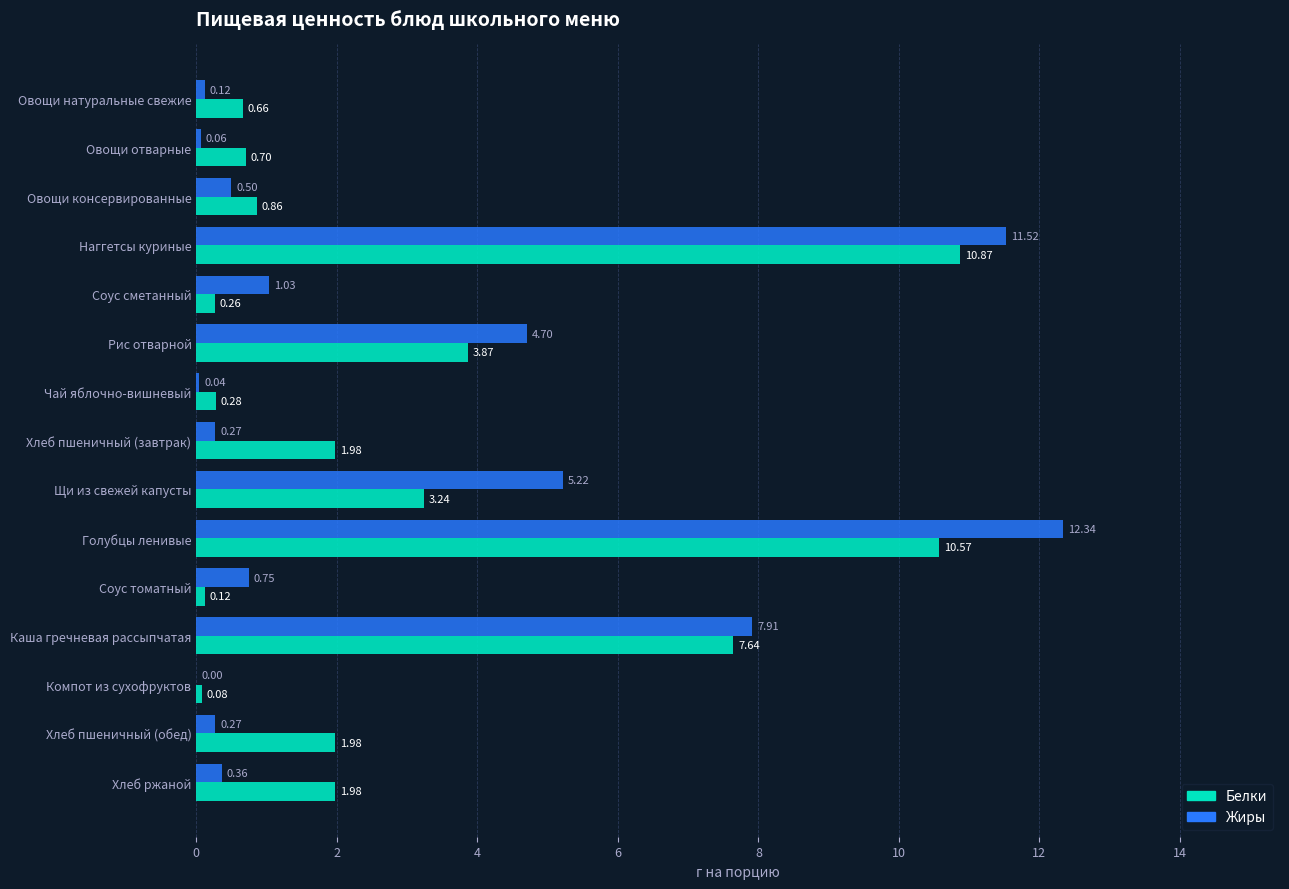

At which label is Жиры closest to 6?

Щи из свежей капусты